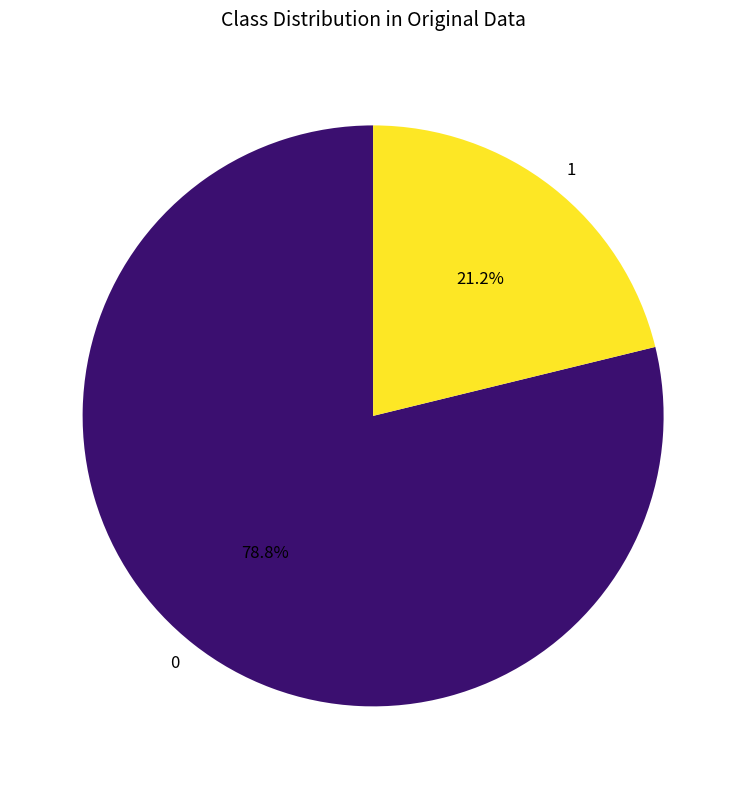

What is the ratio of the value at 0 to the value at 1?

3.7